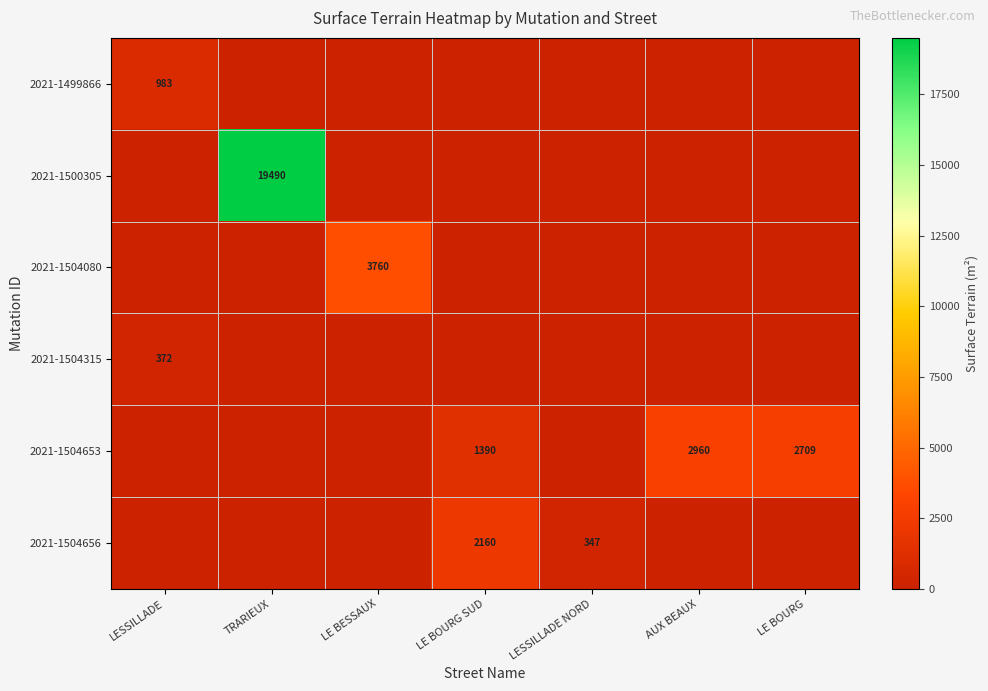

At which category is the sum across all series the highest?

TRARIEUX